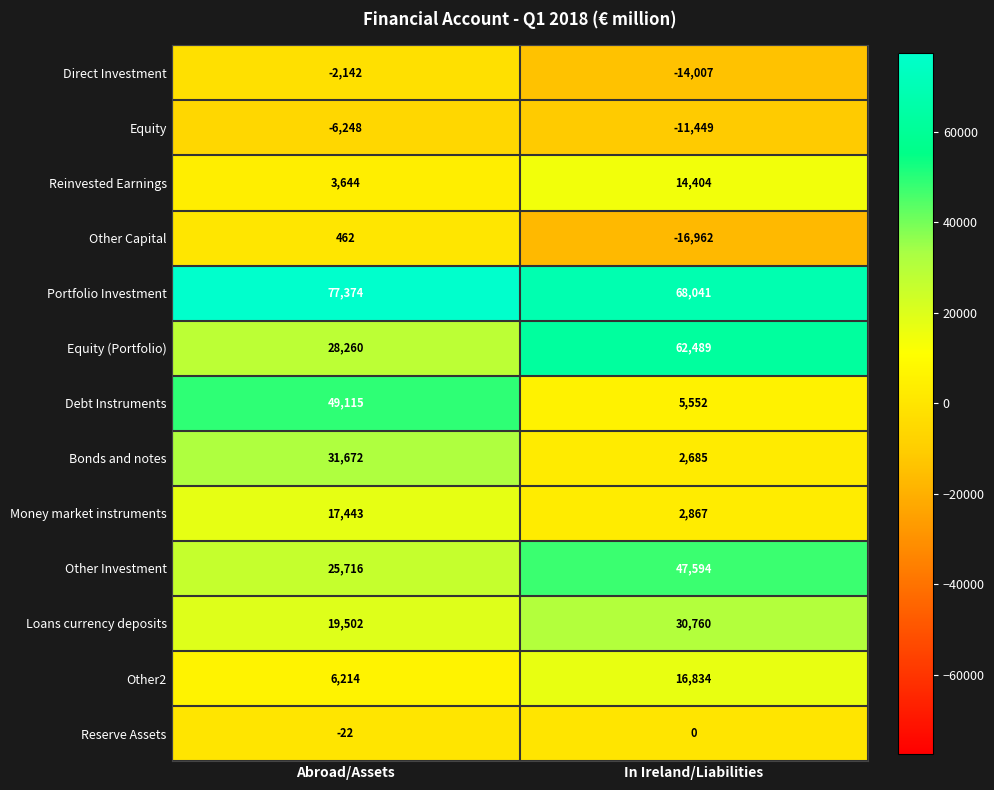

What is the greatest value displayed?

77374